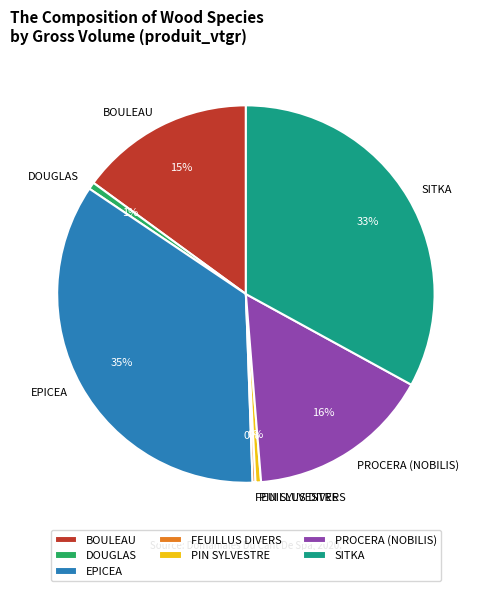

Does BOULEAU represent more than half of the total?

No